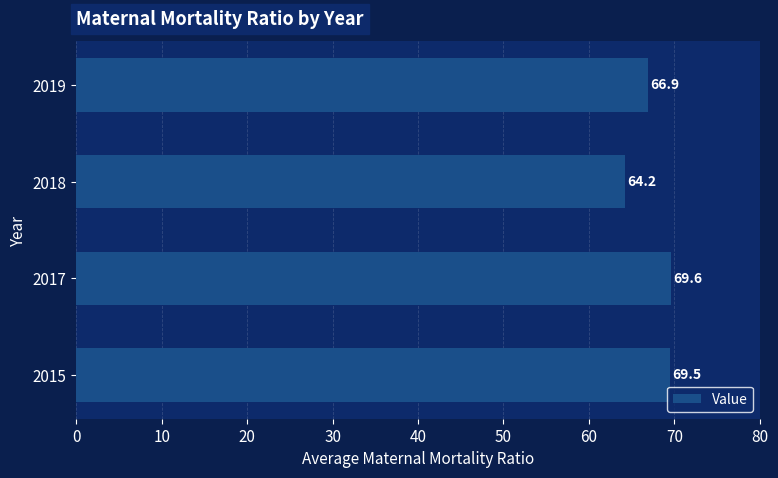

Count the number of values greater than 69.

2